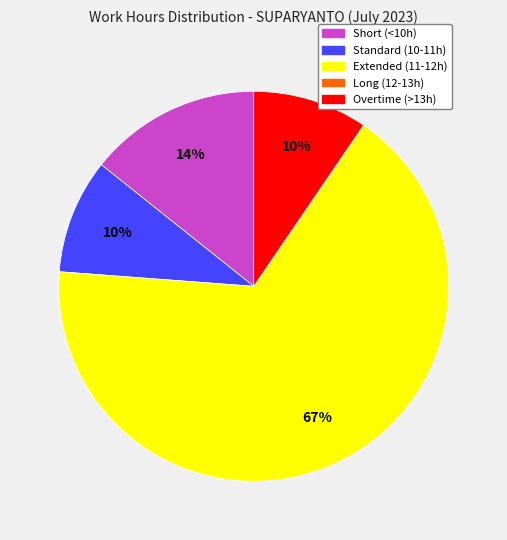

To the nearest percent, what is the average slice percentage?

20%